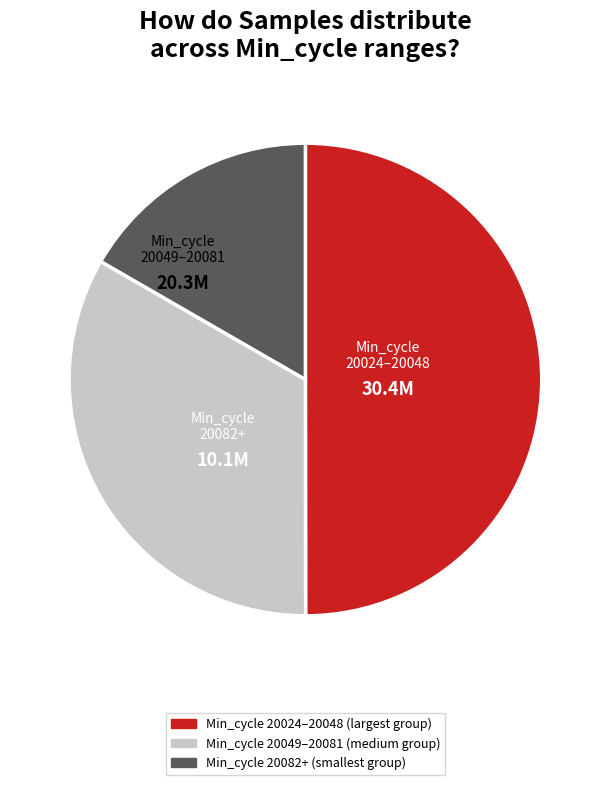

How many segments does this pie chart have?

3